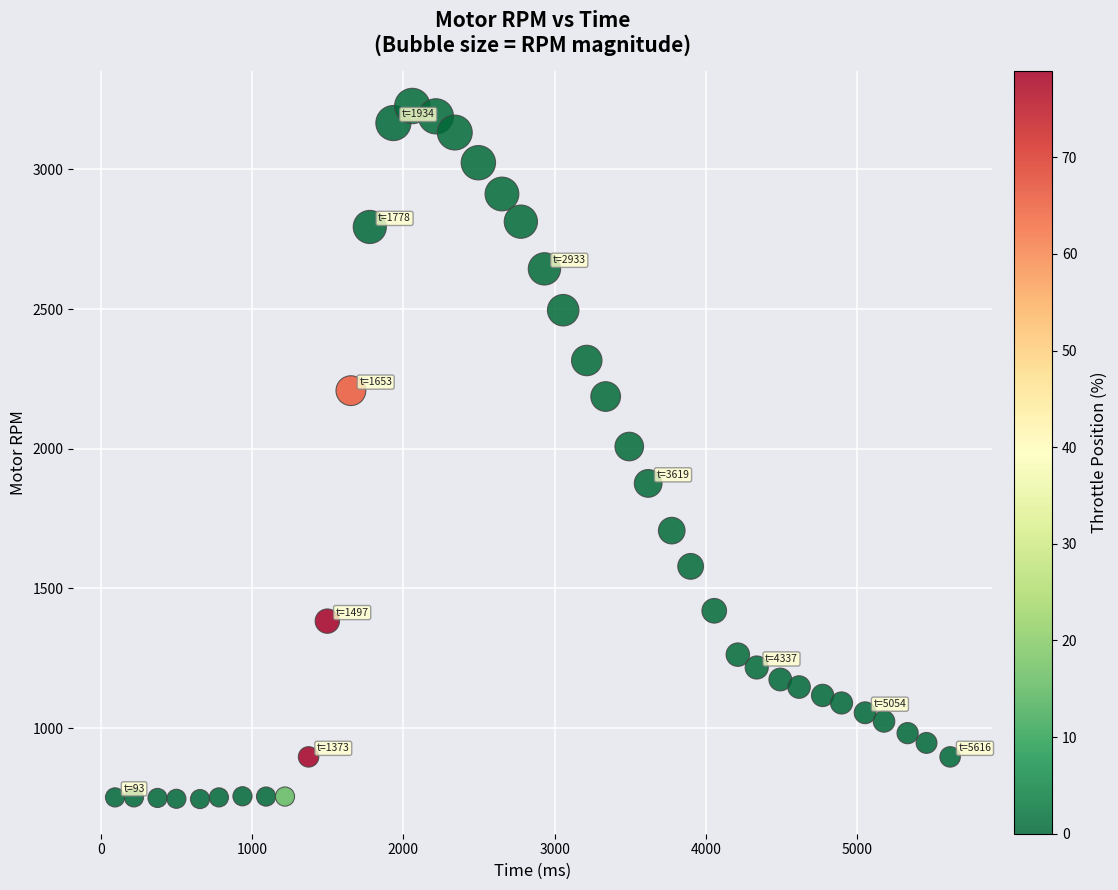

What is the range of X values (max minus min)?

5523